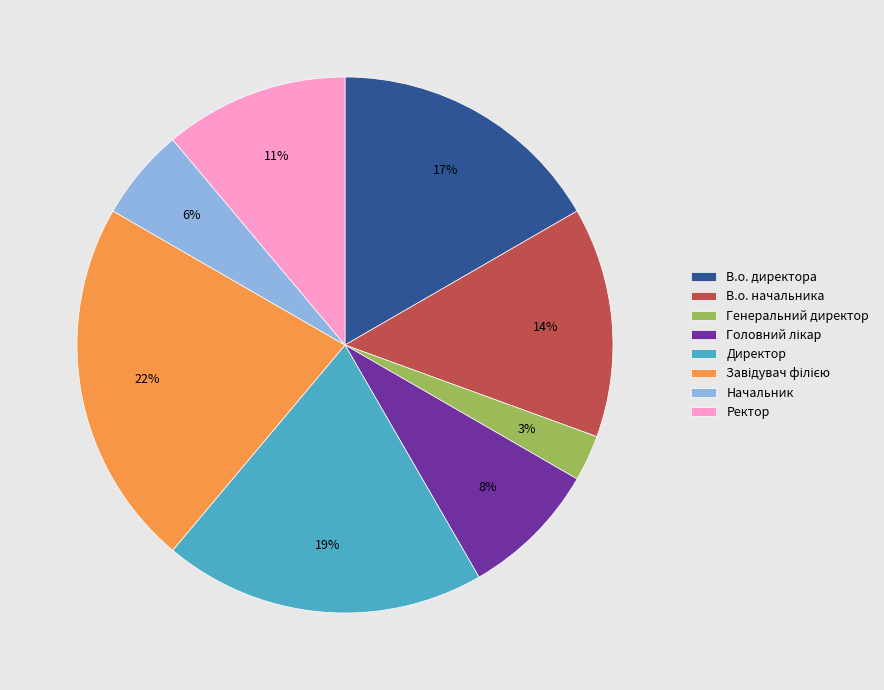

Which slice is the smallest?

Генеральний директор